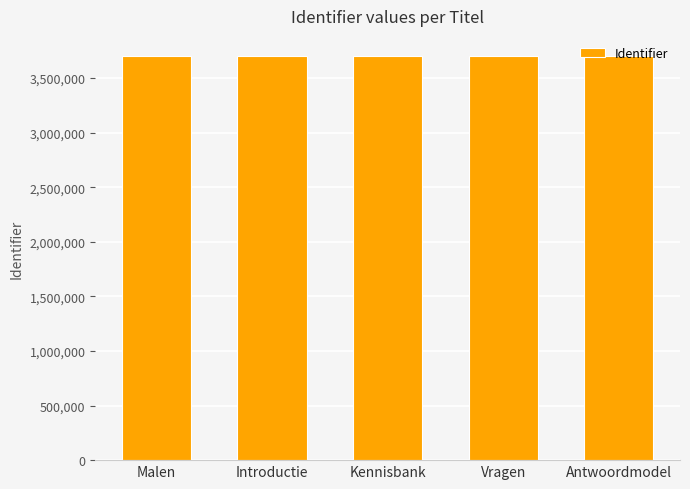

Approximately how many times larger is the value at Antwoordmodel compared to Kennisbank?

1.0